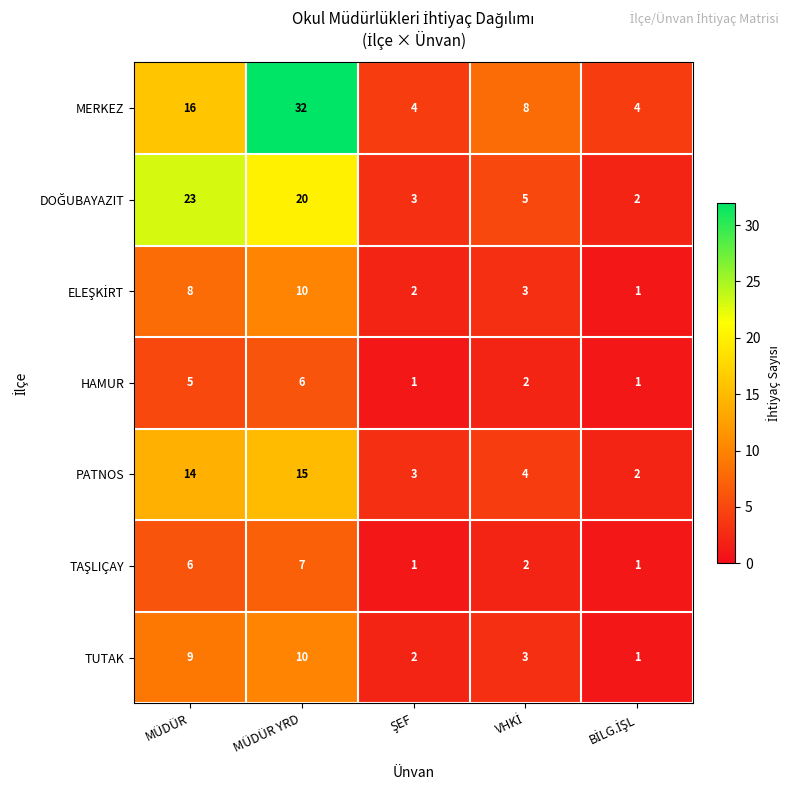

Which series has the largest total across all categories?

MERKEZ